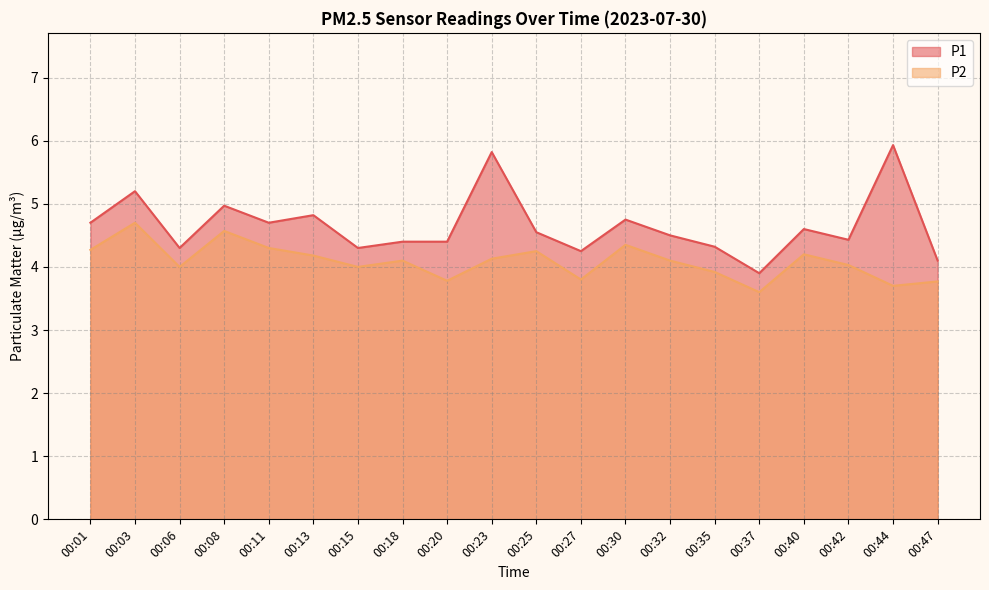

What is the maximum value for P1?

5.9